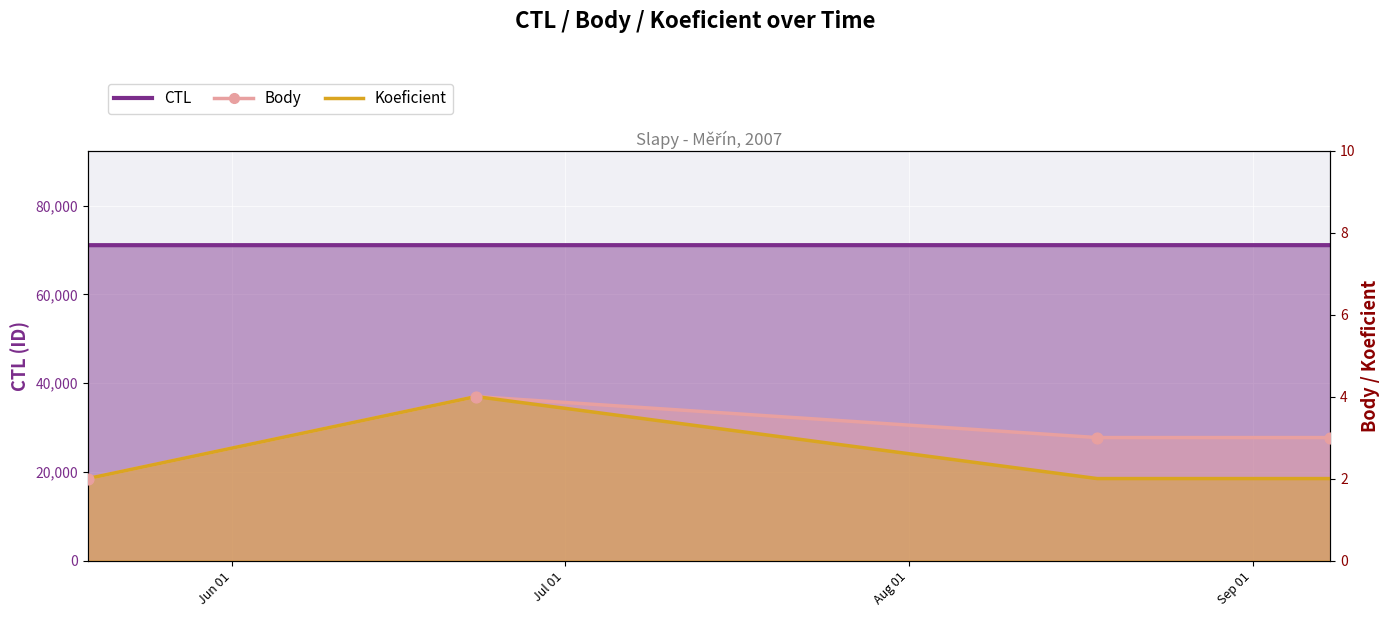

Which series has the largest total across all categories?

CTL